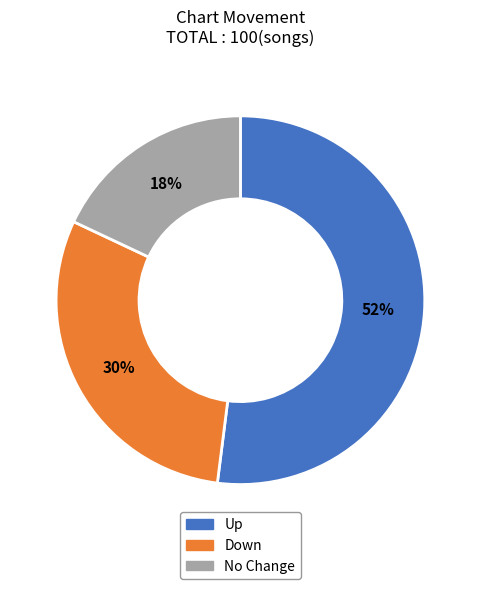

To the nearest percent, what is the difference between the largest and smallest slice percentages?

34%